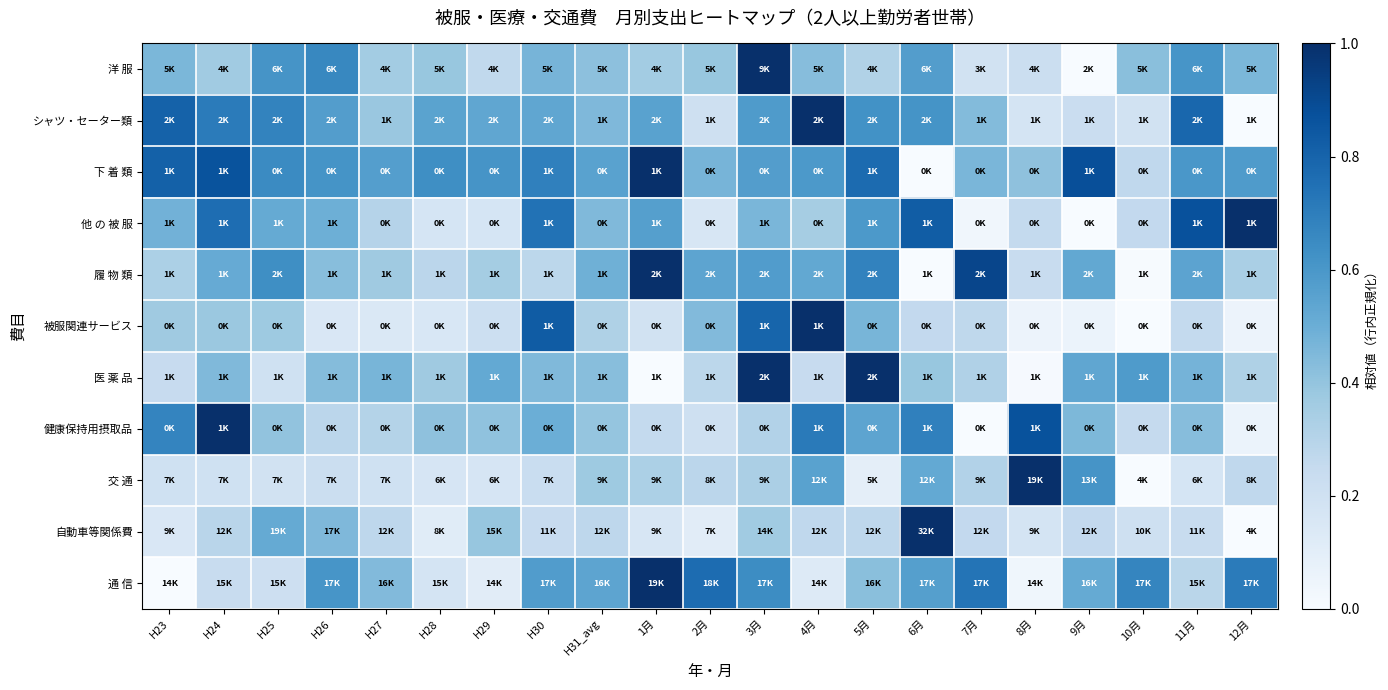

Reading right to left, extract all data points from this chart.

洋 服: 12月=0.5	11月=0.6	10月=0.4	9月=0.0	8月=0.2	7月=0.2	6月=0.6	5月=0.3	4月=0.4	3月=1.0	2月=0.4	1月=0.4	H31_avg=0.4	H30=0.5	H29=0.3	H28=0.4	H27=0.4	H26=0.7	H25=0.6	H24=0.4	H23=0.5
シャツ・セーター類: 12月=0.0	11月=0.8	10月=0.2	9月=0.2	8月=0.2	7月=0.4	6月=0.6	5月=0.6	4月=1.0	3月=0.6	2月=0.2	1月=0.6	H31_avg=0.5	H30=0.5	H29=0.5	H28=0.5	H27=0.4	H26=0.6	H25=0.7	H24=0.7	H23=0.8
下 着 類: 12月=0.6	11月=0.6	10月=0.3	9月=0.9	8月=0.4	7月=0.5	6月=0.0	5月=0.8	4月=0.6	3月=0.6	2月=0.5	1月=1.0	H31_avg=0.6	H30=0.7	H29=0.6	H28=0.6	H27=0.6	H26=0.6	H25=0.6	H24=0.9	H23=0.8
他 の 被 服: 12月=1.0	11月=0.9	10月=0.3	9月=0.0	8月=0.3	7月=0.0	6月=0.8	5月=0.6	4月=0.3	3月=0.5	2月=0.2	1月=0.6	H31_avg=0.4	H30=0.7	H29=0.2	H28=0.2	H27=0.3	H26=0.5	H25=0.5	H24=0.8	H23=0.5
履 物 類: 12月=0.3	11月=0.5	10月=0.0	9月=0.5	8月=0.2	7月=0.9	6月=0.0	5月=0.7	4月=0.5	3月=0.6	2月=0.5	1月=1.0	H31_avg=0.5	H30=0.3	H29=0.4	H28=0.3	H27=0.4	H26=0.4	H25=0.6	H24=0.5	H23=0.3
被服関連サービス: 12月=0.1	11月=0.3	10月=0.0	9月=0.1	8月=0.1	7月=0.3	6月=0.3	5月=0.5	4月=1.0	3月=0.8	2月=0.4	1月=0.2	H31_avg=0.3	H30=0.8	H29=0.2	H28=0.2	H27=0.1	H26=0.2	H25=0.4	H24=0.4	H23=0.4
医 薬 品: 12月=0.3	11月=0.5	10月=0.6	9月=0.5	8月=0.0	7月=0.3	6月=0.4	5月=1.0	4月=0.2	3月=1.0	2月=0.3	1月=0.0	H31_avg=0.4	H30=0.4	H29=0.5	H28=0.4	H27=0.5	H26=0.4	H25=0.2	H24=0.4	H23=0.2
健康保持用摂取品: 12月=0.1	11月=0.4	10月=0.3	9月=0.5	8月=0.9	7月=0.0	6月=0.7	5月=0.5	4月=0.7	3月=0.3	2月=0.2	1月=0.3	H31_avg=0.4	H30=0.5	H29=0.4	H28=0.4	H27=0.3	H26=0.3	H25=0.4	H24=1.0	H23=0.7
交 通: 12月=0.3	11月=0.2	10月=0.0	9月=0.6	8月=1.0	7月=0.3	6月=0.5	5月=0.1	4月=0.6	3月=0.3	2月=0.3	1月=0.3	H31_avg=0.4	H30=0.2	H29=0.2	H28=0.2	H27=0.2	H26=0.2	H25=0.2	H24=0.2	H23=0.2
自動車等関係費: 12月=0.0	11月=0.2	10月=0.2	9月=0.3	8月=0.2	7月=0.3	6月=1.0	5月=0.3	4月=0.3	3月=0.4	2月=0.1	1月=0.2	H31_avg=0.3	H30=0.2	H29=0.4	H28=0.1	H27=0.3	H26=0.4	H25=0.5	H24=0.3	H23=0.2
通 信: 12月=0.7	11月=0.3	10月=0.7	9月=0.5	8月=0.0	7月=0.7	6月=0.6	5月=0.4	4月=0.1	3月=0.6	2月=0.8	1月=1.0	H31_avg=0.5	H30=0.6	H29=0.1	H28=0.2	H27=0.4	H26=0.6	H25=0.2	H24=0.2	H23=0.0